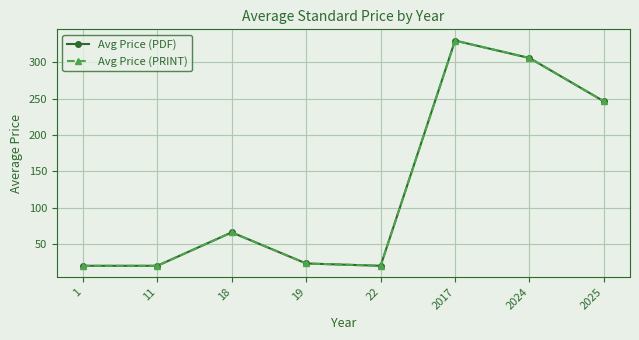

True or false: Avg Price (PRINT) and Avg Price (PDF) intersect in this chart.

False